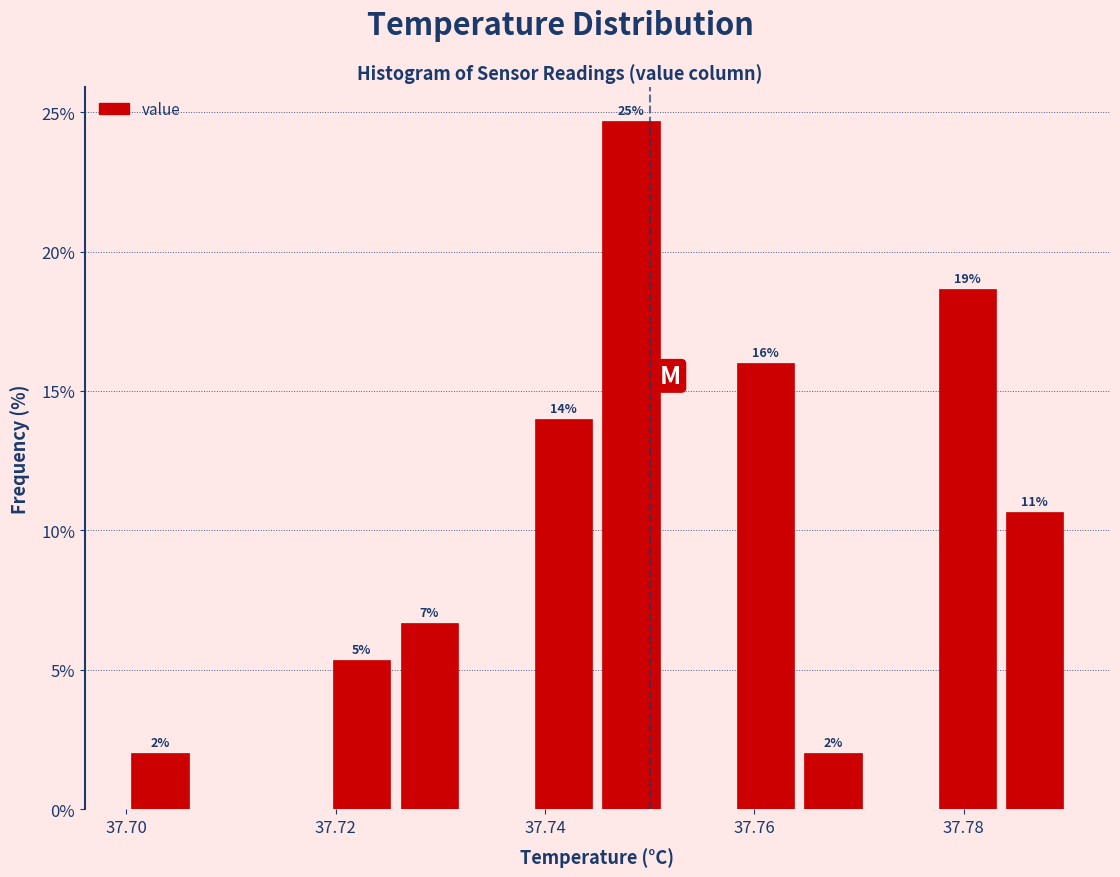

Read against the x-axis, roughly where is the centre of the tallest bar?

37.748